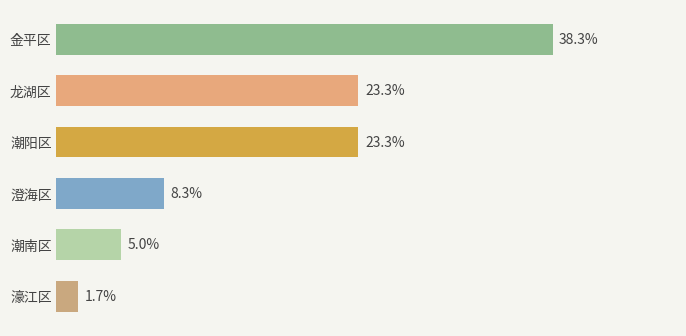

Are the bars horizontal?

Yes